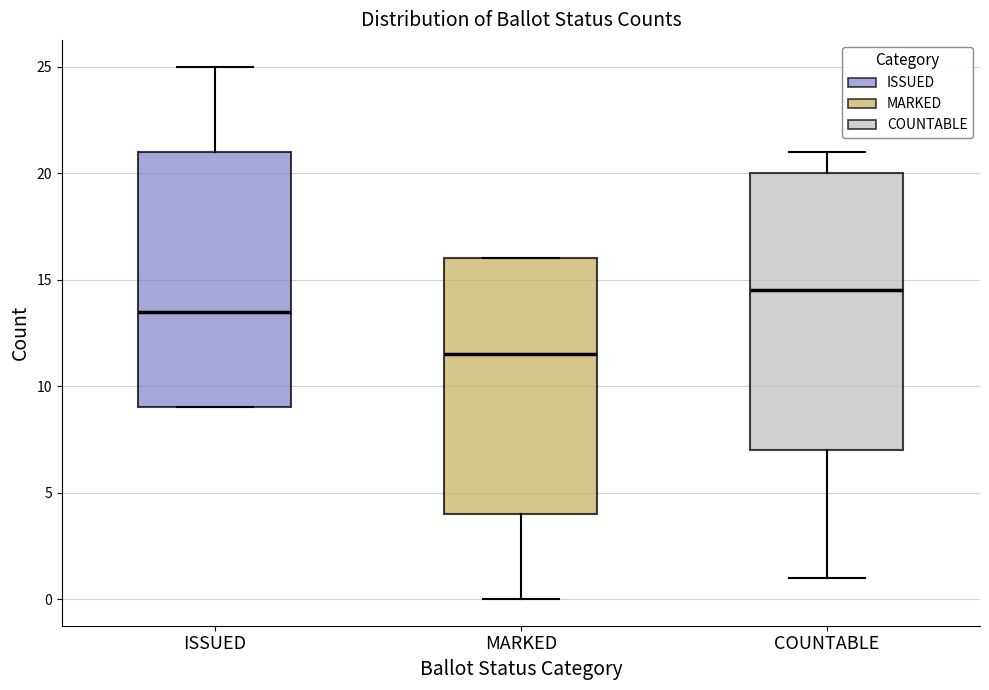

Where is the lower edge of the box for ISSUED on the y-axis? The values are not printed on the chart, so give them approximately, as read against the axis.

9.0